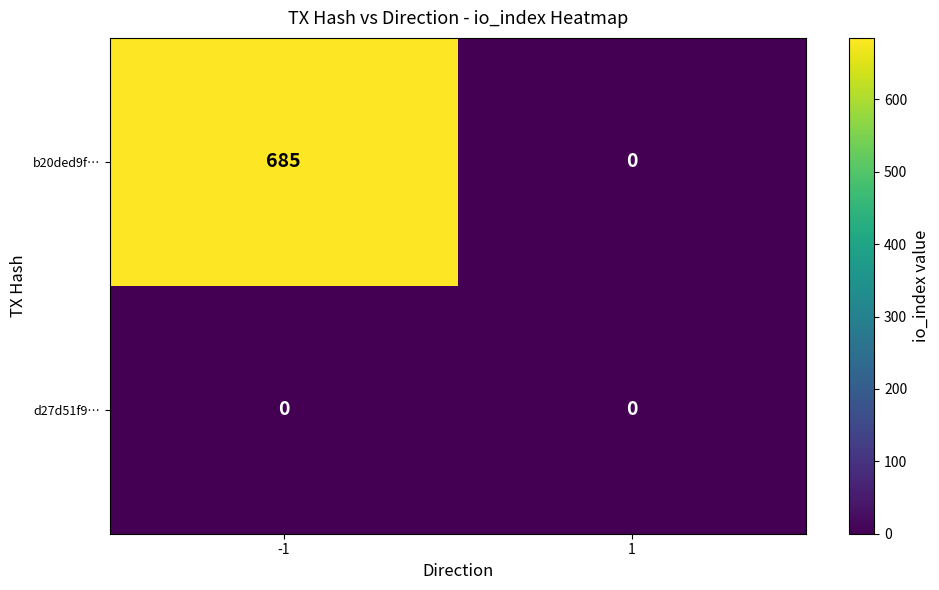

What is the maximum value for b20ded9f…?

685